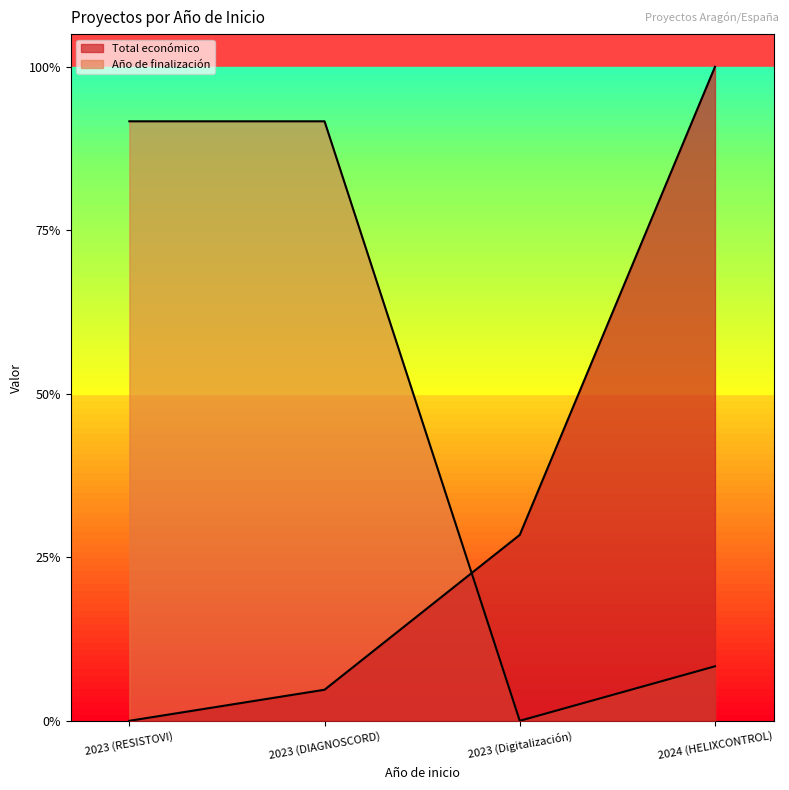

True or false: Año de finalización has a value of 0.6 at 2023 (RESISTOVI).

False